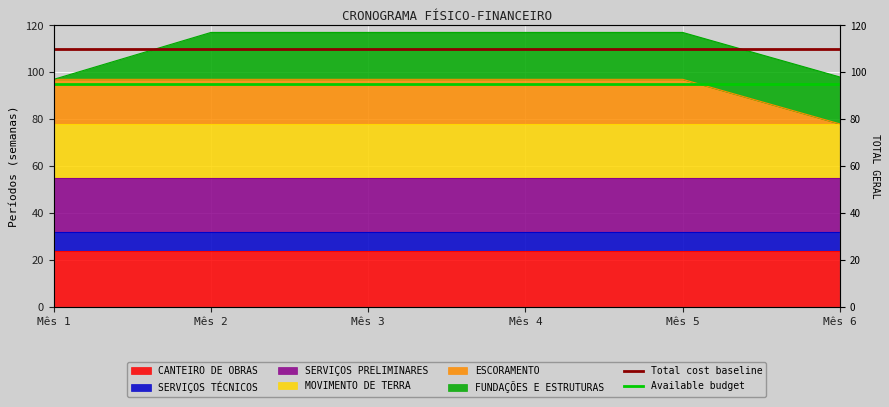

The Total cost baseline series shows 110 at Mês 2. True or false?

True